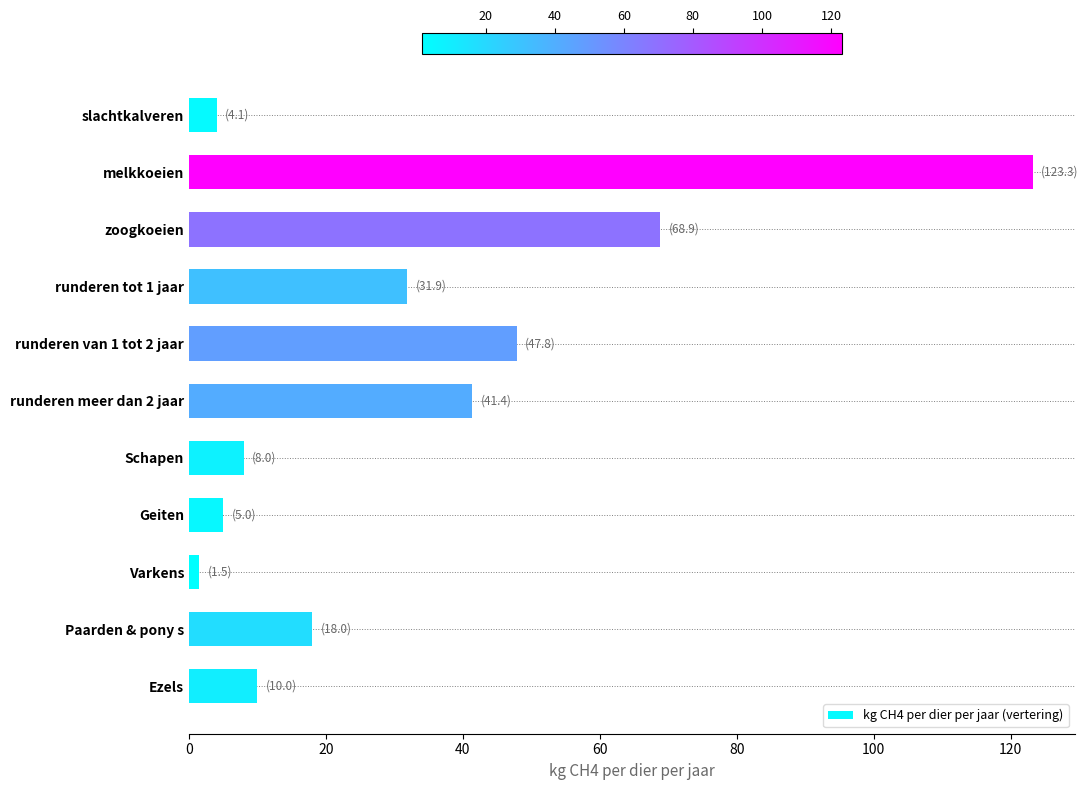

Which has a higher value, melkkoeien or Paarden & pony s?

melkkoeien